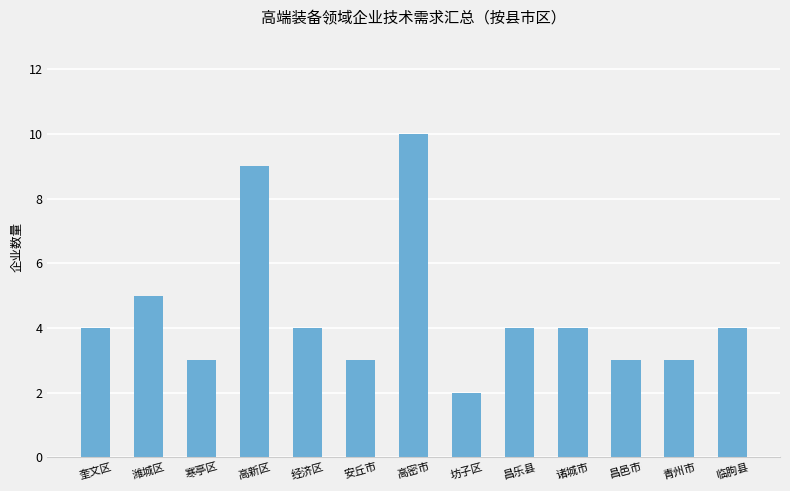

Which has a higher value, 青州市 or 奎文区?

奎文区